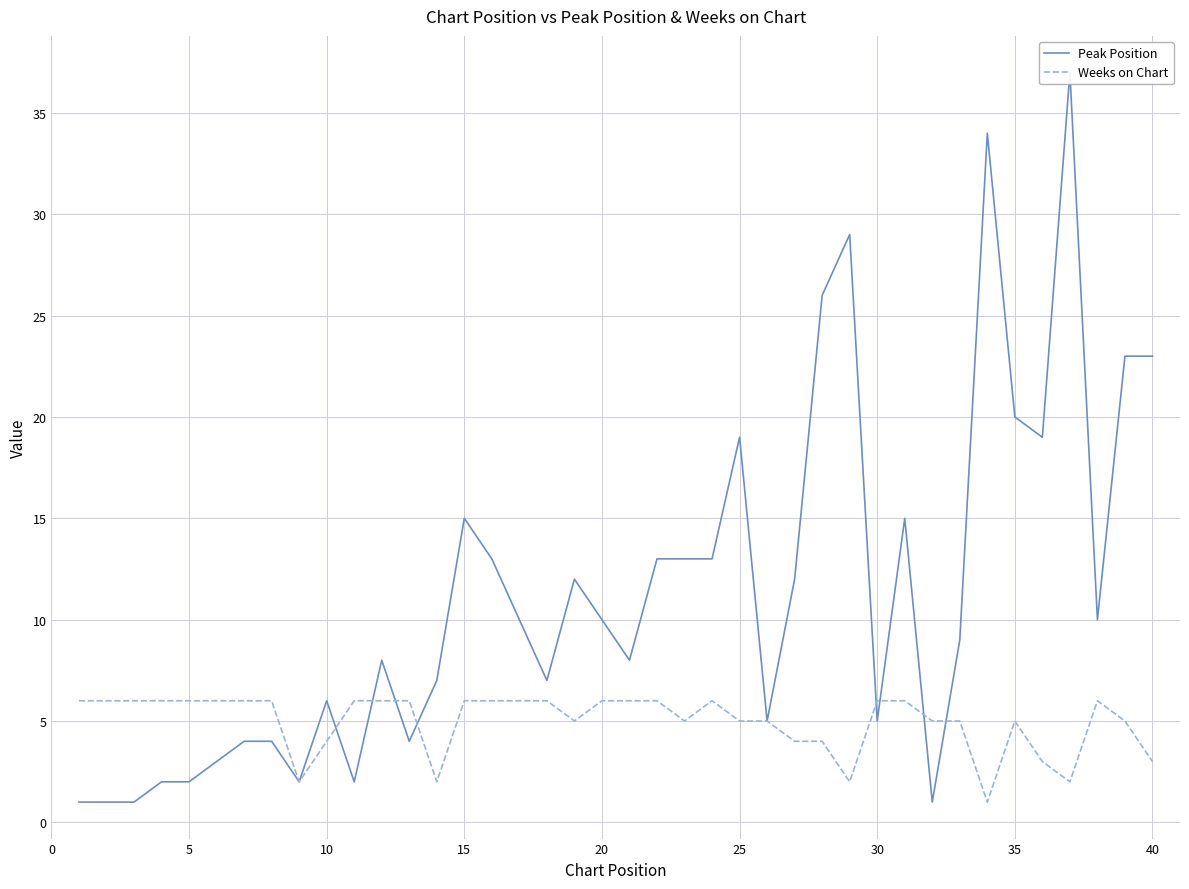

Is it true that Weeks on Chart equals 10 at 5?

False